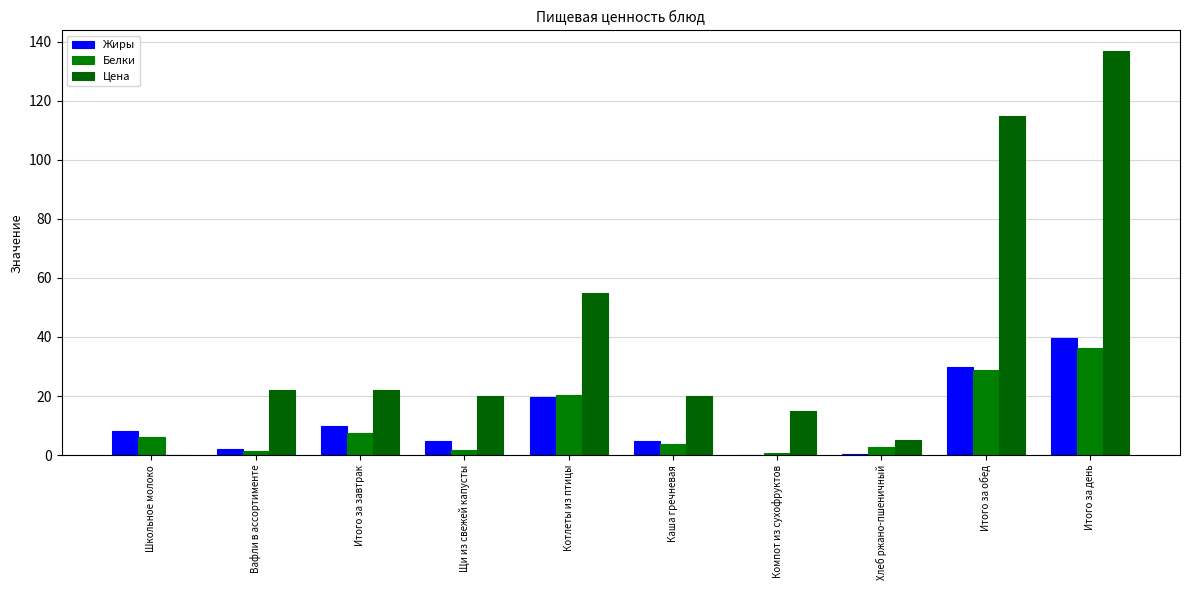

How many series are shown in this chart?

3